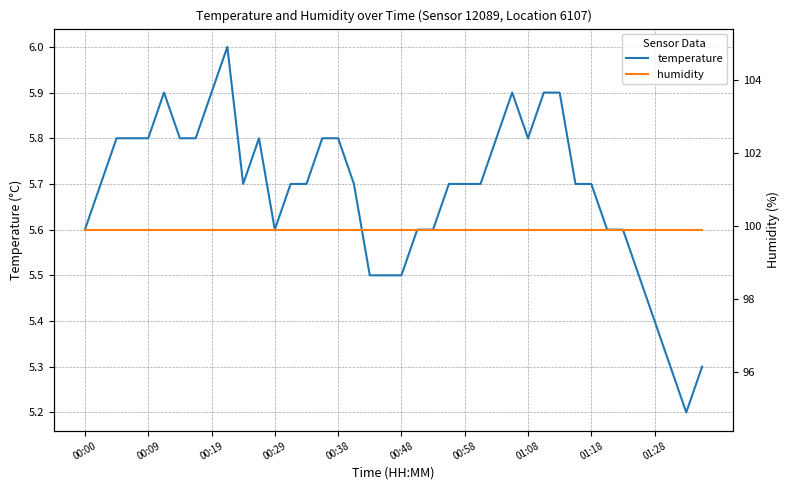

What is the smallest value displayed?

5.2